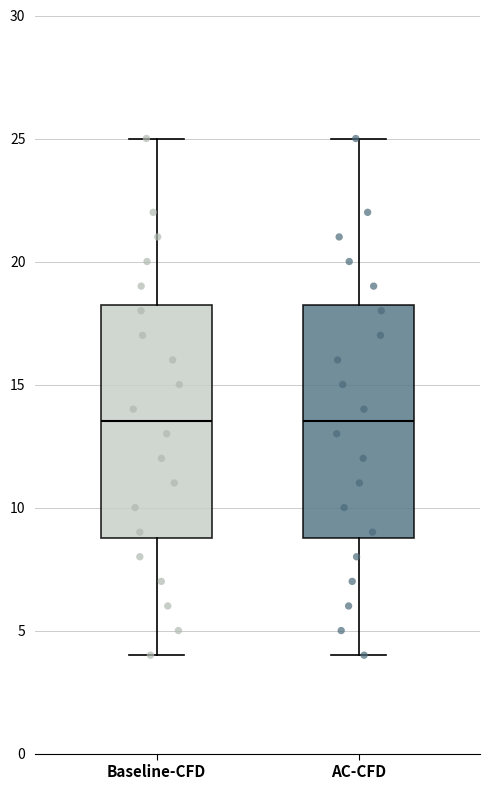

Reading left to right, read every box against the y-axis: the position of its median line, the range the box covers, and the ends of its whiskers. The values are not printed on the chart, so give them approximately, as read against the axis.

Baseline-CFD: median 13.5, box 9.0 to 18.5, whiskers 4.0 to 25.0
AC-CFD: median 13.5, box 9.0 to 18.5, whiskers 4.0 to 25.0